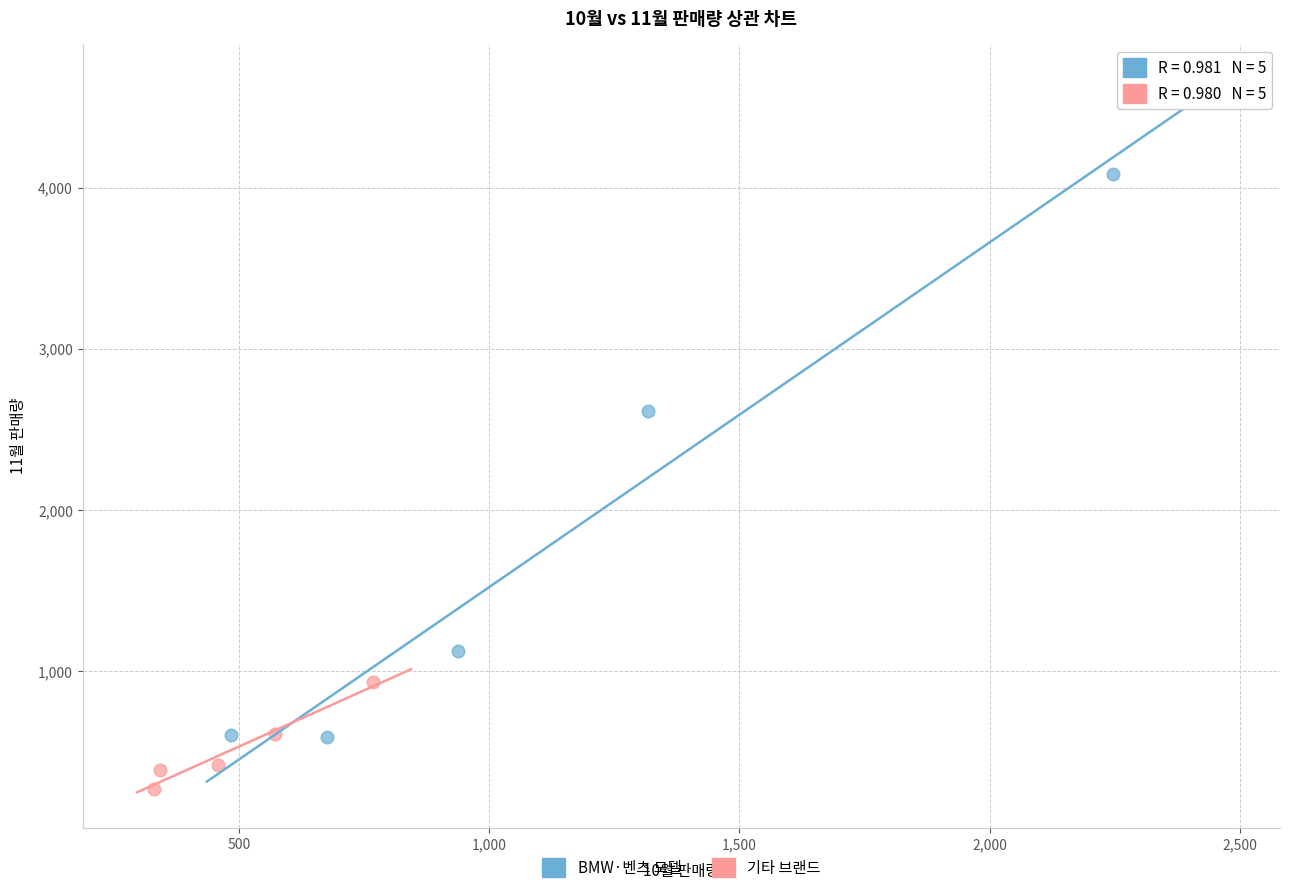

Which series contains the lowest Y value?

기타 브랜드